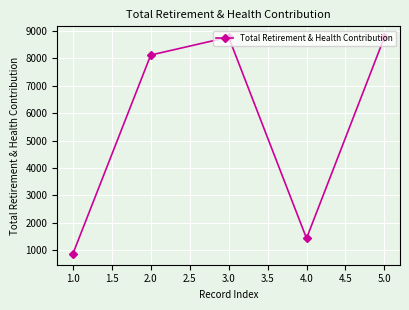

What is the smallest value displayed?

858